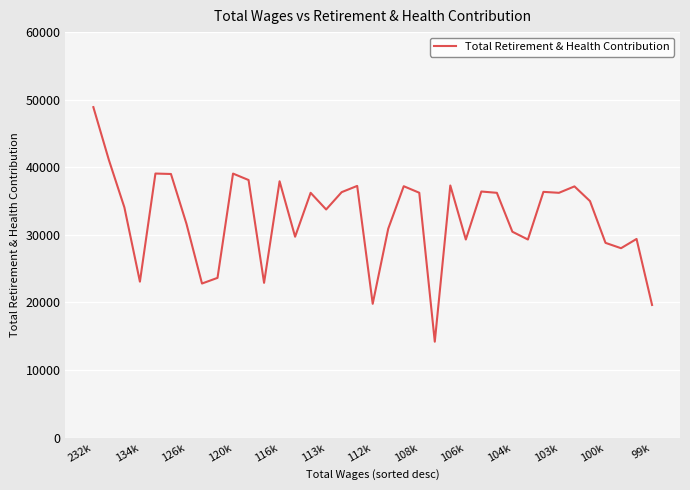

What is the difference between the maximum and minimum values?

34706